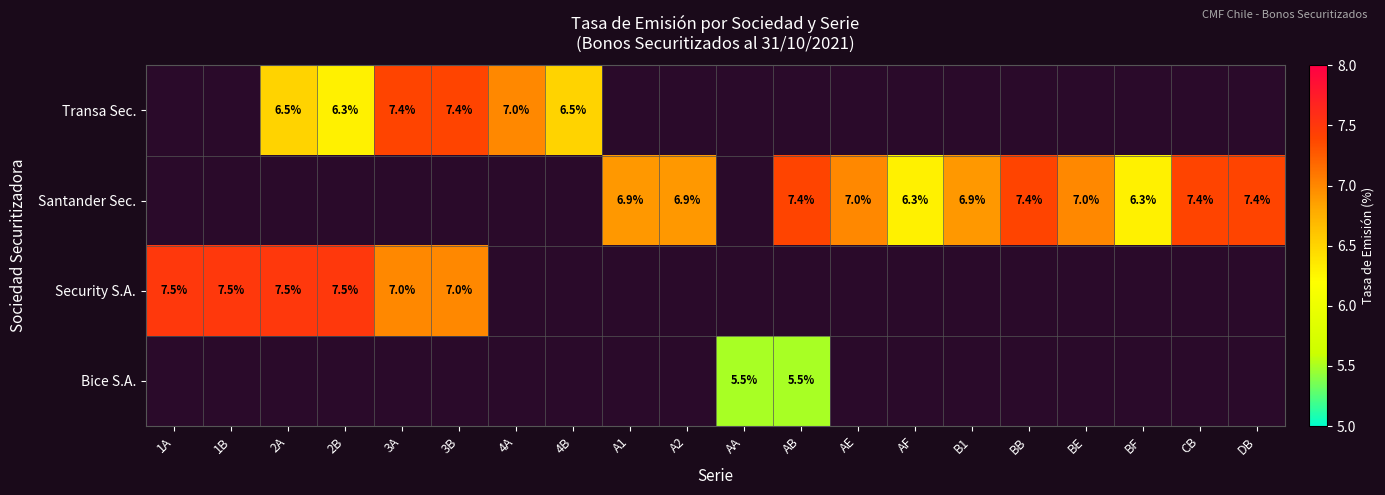

Is it true that Security S.A. equals 9.8 at 3B?

False